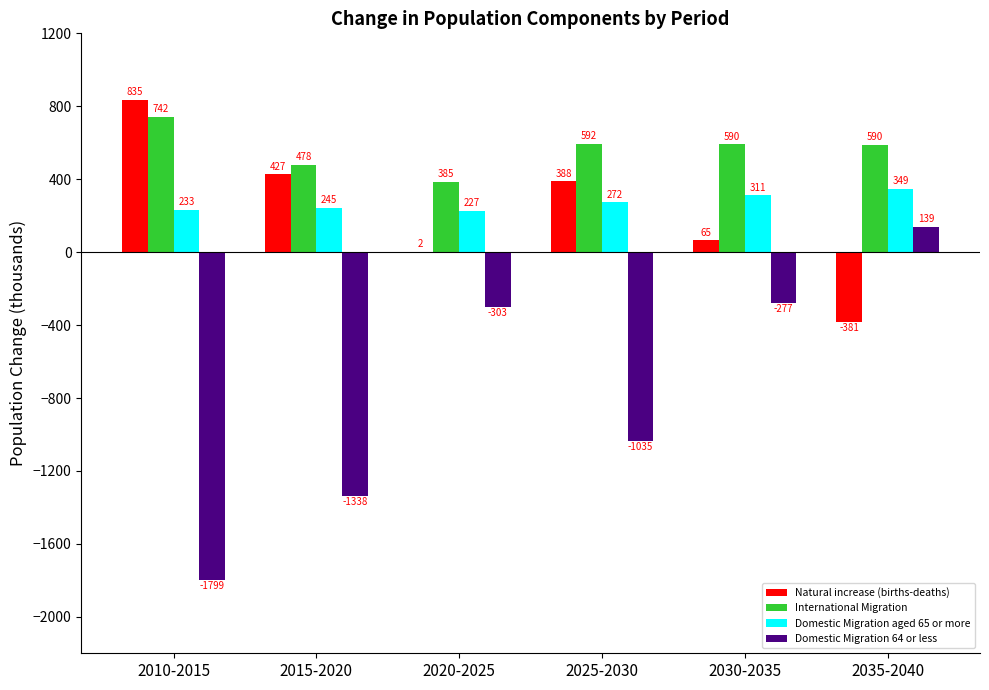

The value of International Migration at 2030-2035 is 133.4. True or false?

False